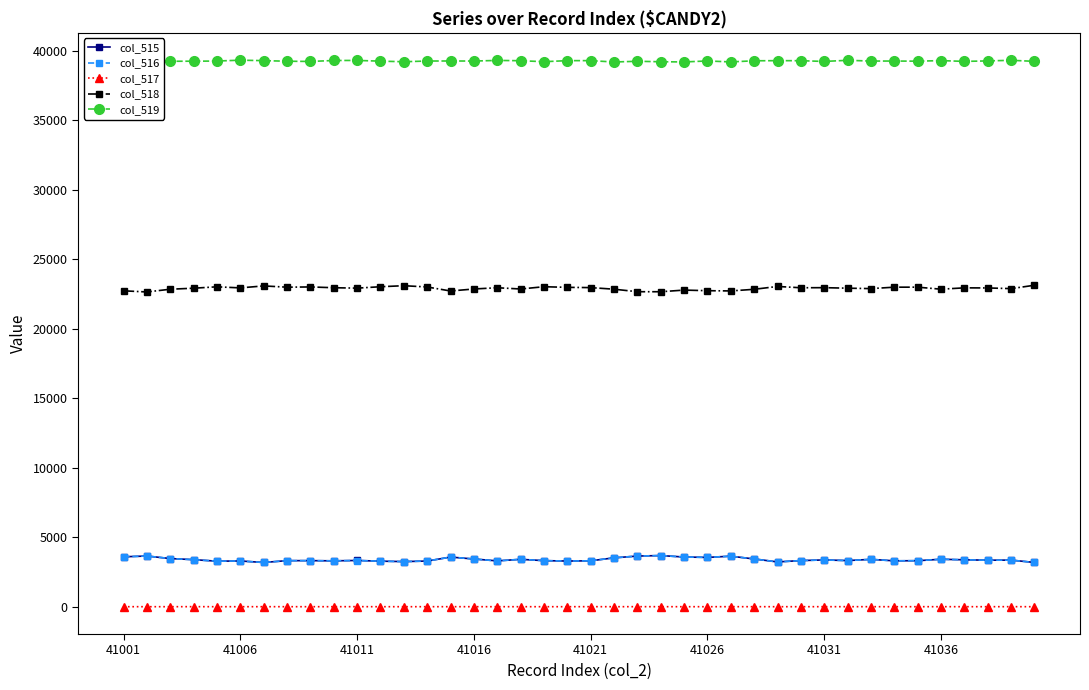

True or false: col_519 and col_516 cross at least once.

False